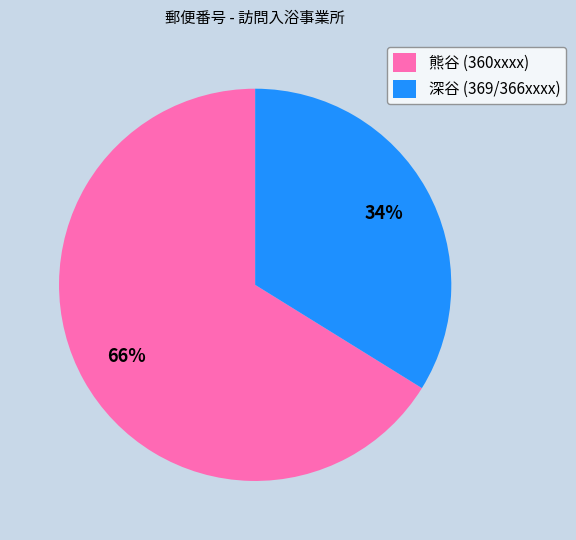

Between 熊谷 (360xxxx) and 深谷 (369/366xxxx), which is larger?

熊谷 (360xxxx)